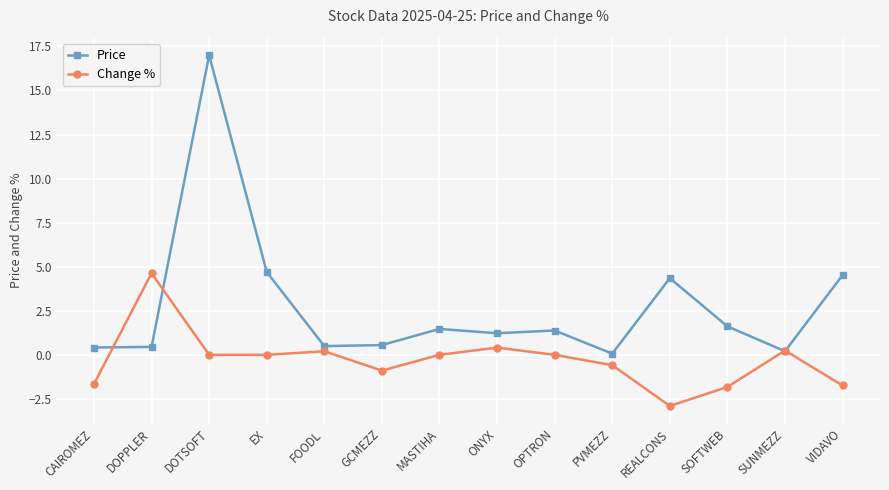

What is the lowest value of the Change % series?

-2.9